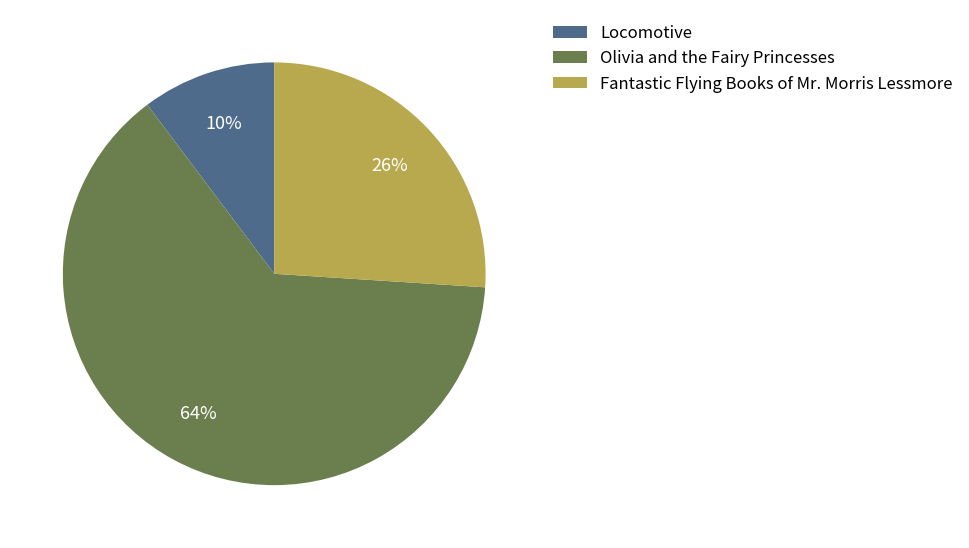

Do Olivia and the Fairy Princesses and Locomotive together represent more than half of the pie?

Yes